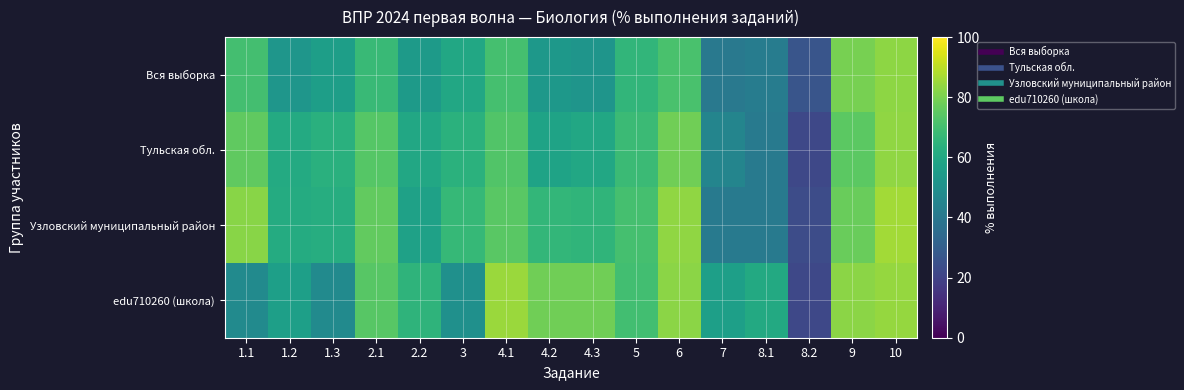

At which category is the sum across all series the highest?

10